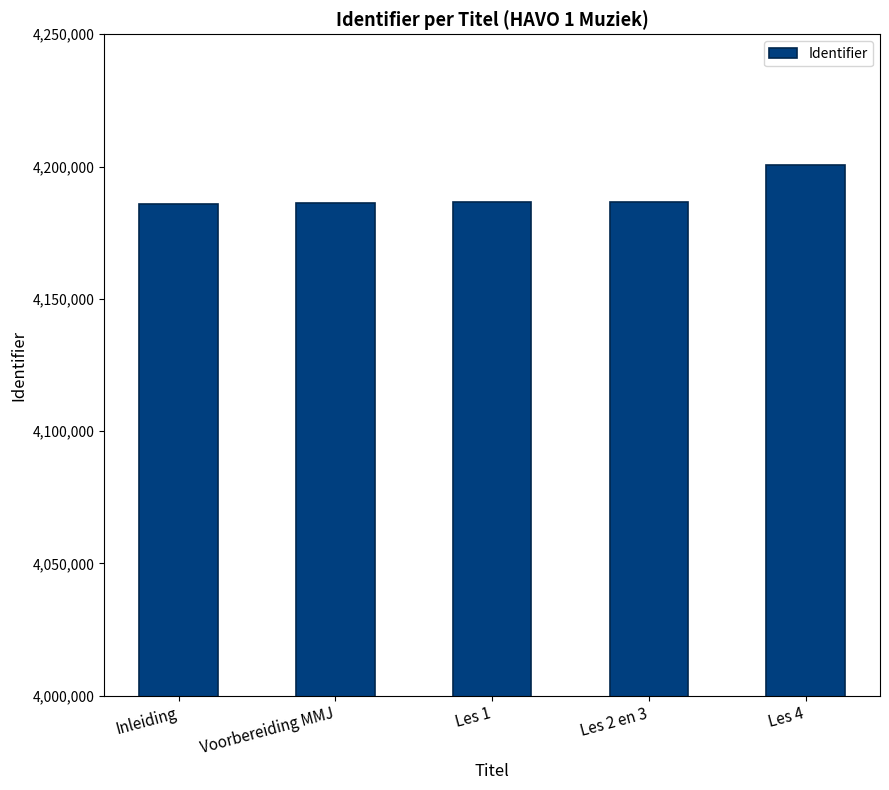

The value at Voorbereiding MMJ is 4186389. True or false?

True